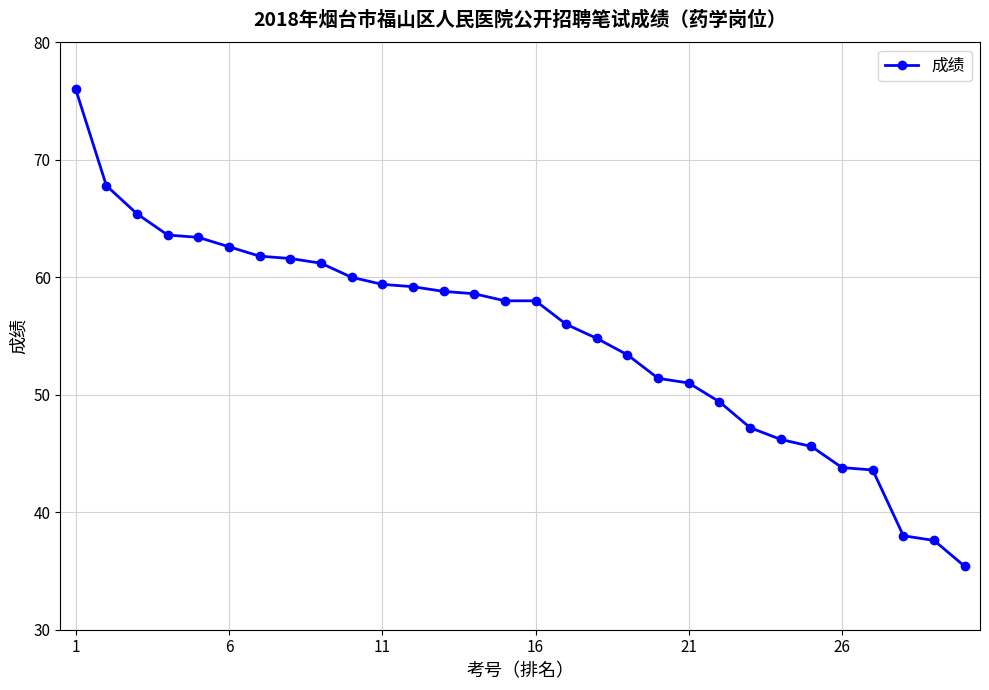

What is the average value?

55.0